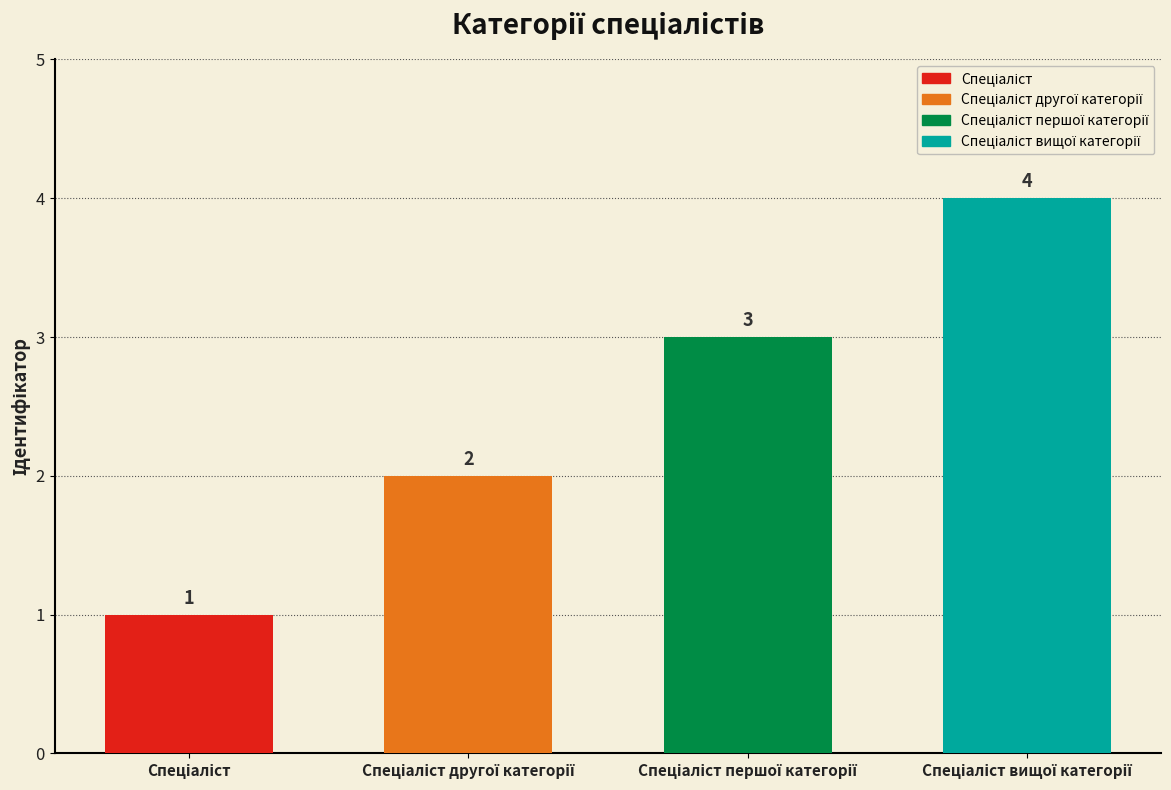

Approximately how many times larger is the value at Спеціаліст першої категорії compared to Спеціаліст другої категорії?

1.5